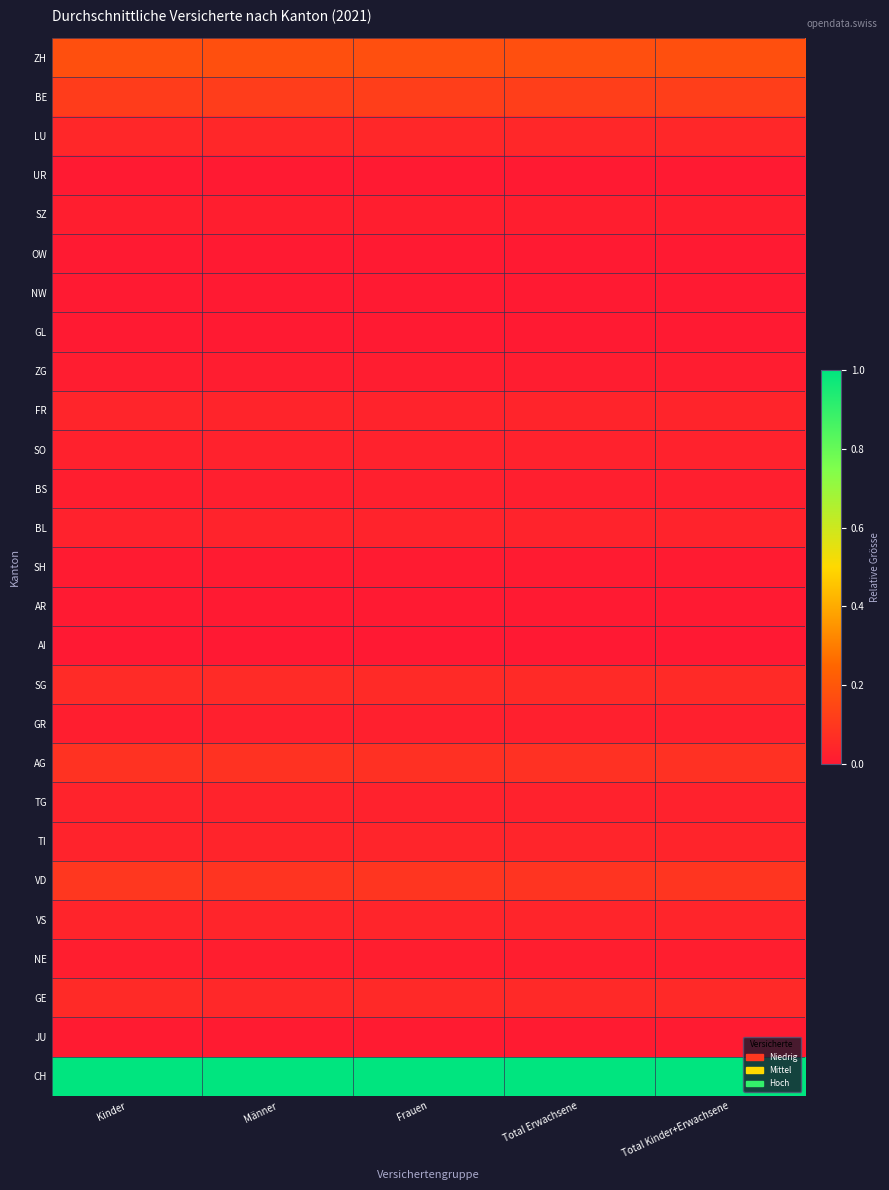

What is the greatest value displayed?

1.0